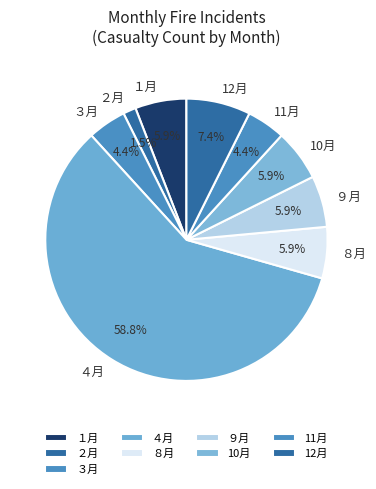

What percentage is NOT represented by 11月?

95.6%